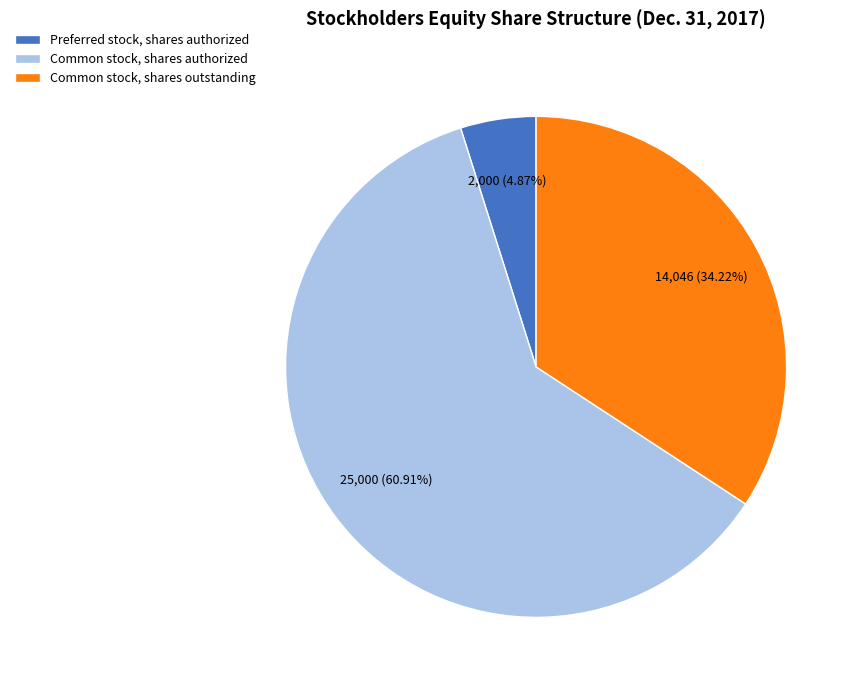

Which slice represents more than half of the pie?

Common stock, shares authorized